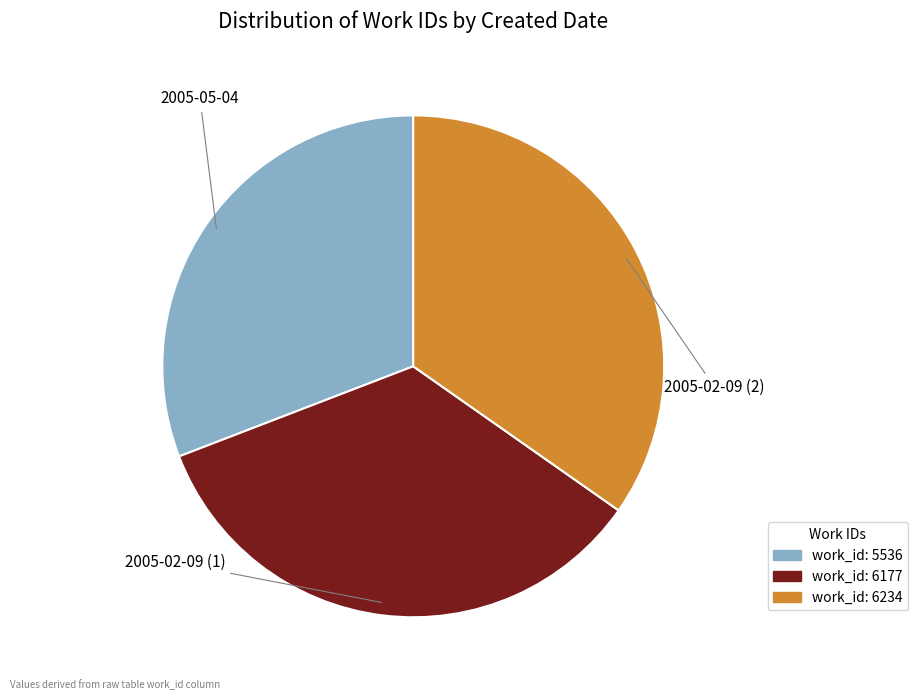

Is there any slice that represents more than half of the pie?

No